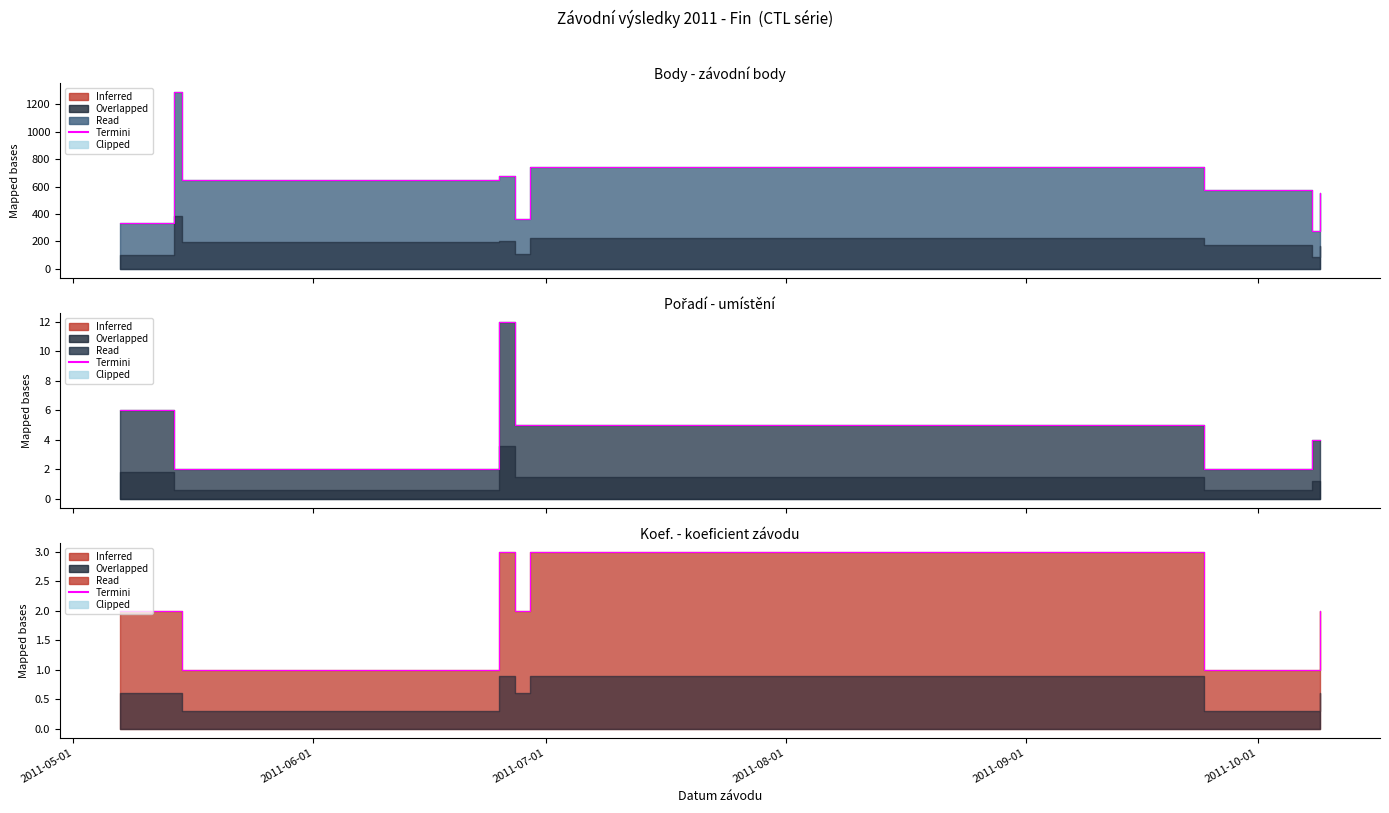

How many lines are shown in the chart?

1